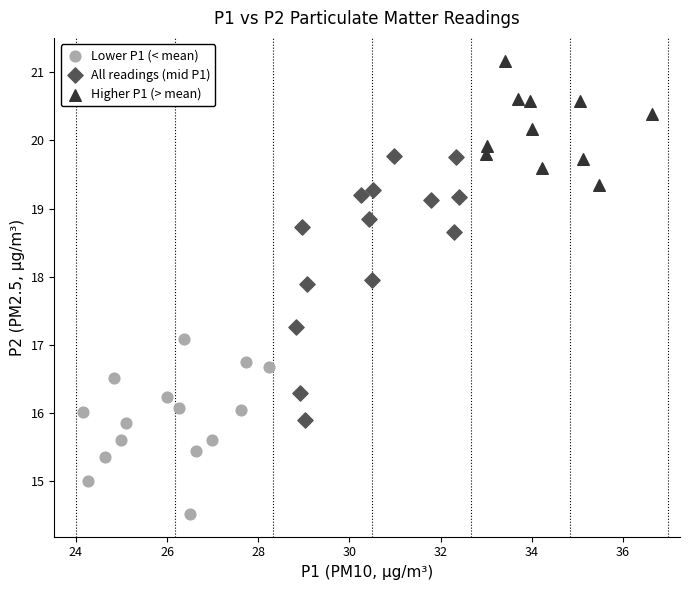

Which series has the largest Y range (max minus min)?

All readings (mid P1)